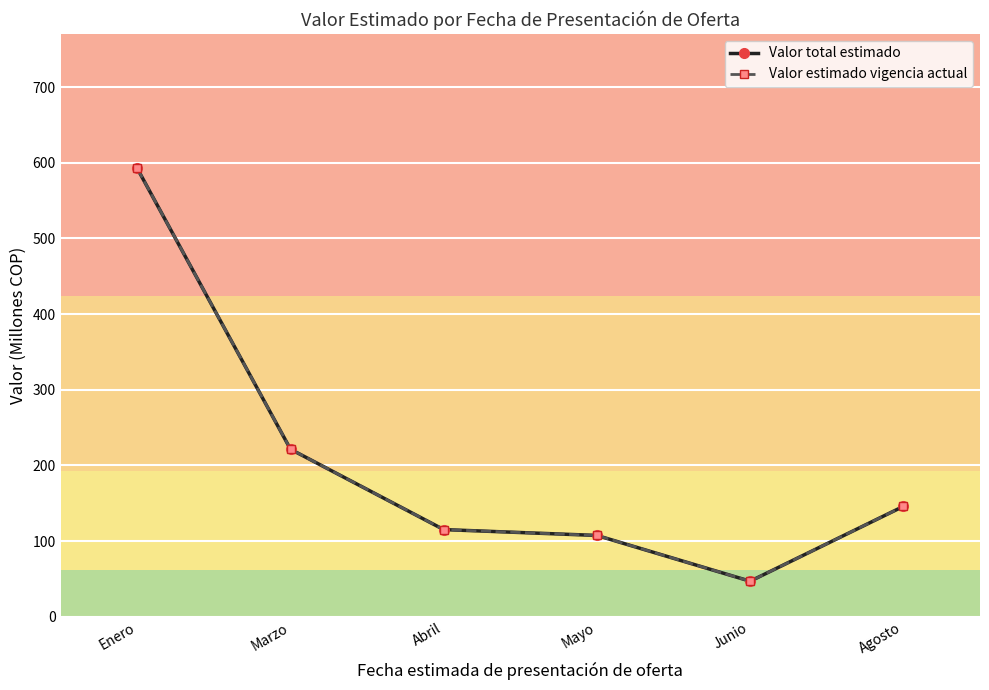

Is this an area chart (filled region under the line)?

No